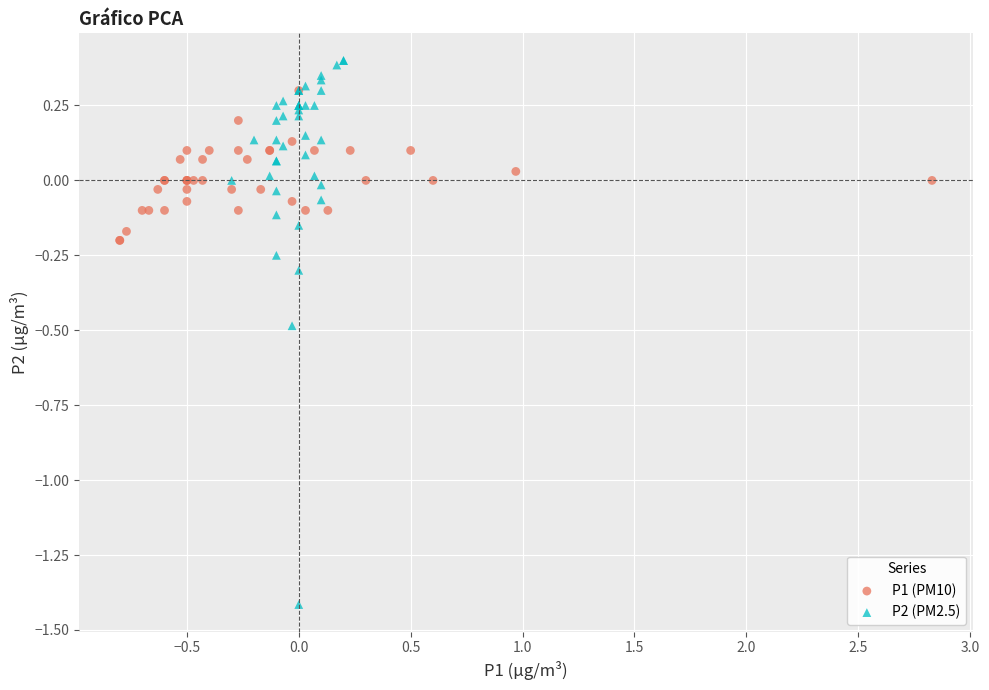

Which series has the largest Y range (max minus min)?

P2 (PM2.5)